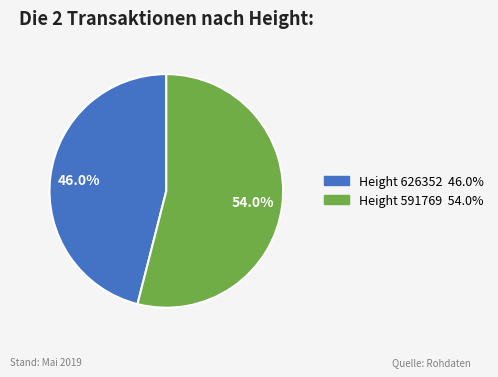

To the nearest percent, what is the difference between the largest and smallest slice percentages?

8%